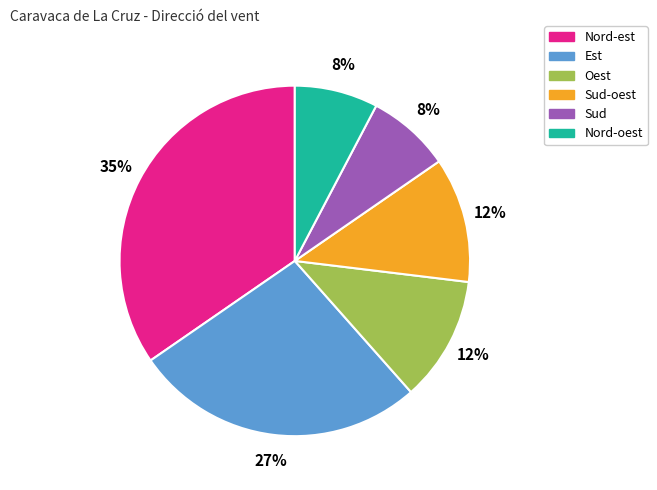

Do Nord-oest and Nord-est together represent more than half of the pie?

No